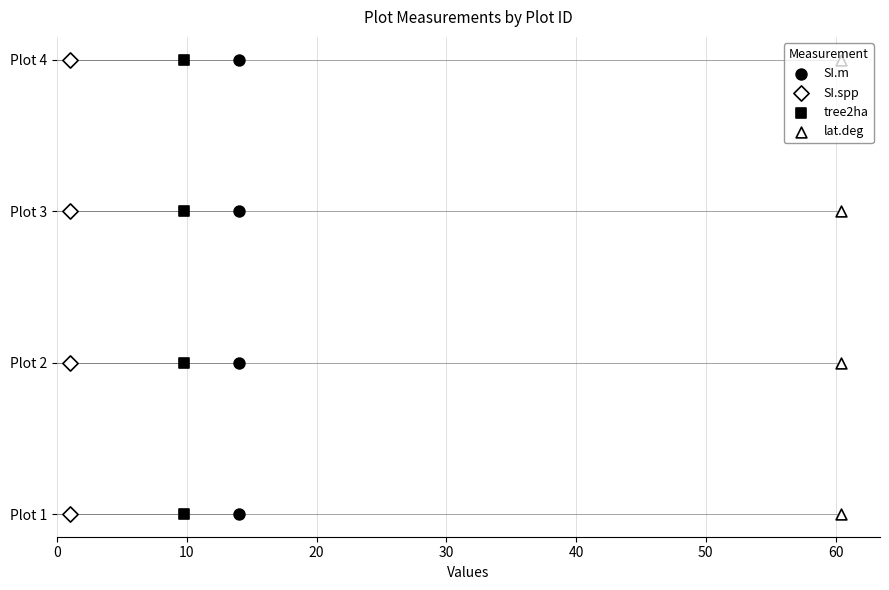

Is the value of SI.spp at 30 greater than the value of SI.m at 0?

Yes